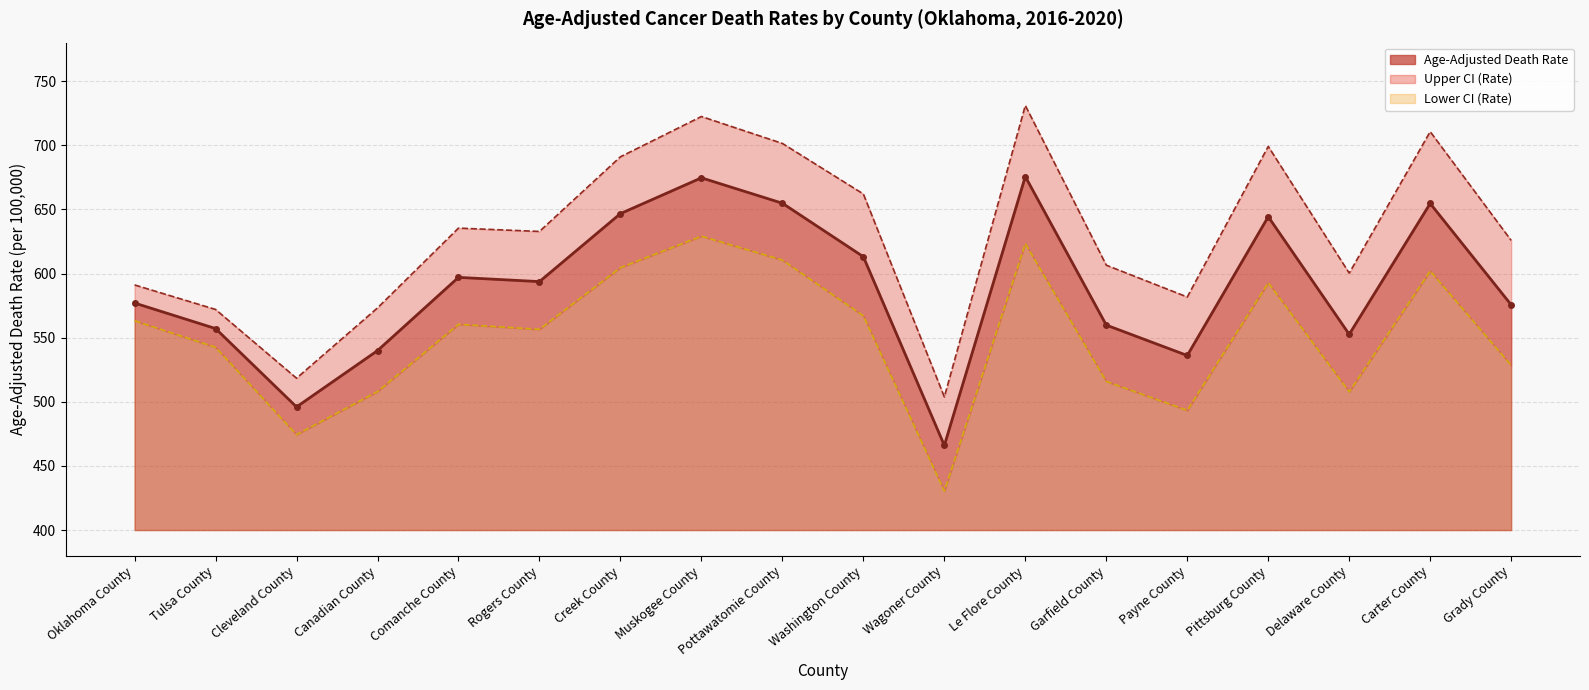

The value of Upper CI (Rate) at Carter County is 186.2. True or false?

False